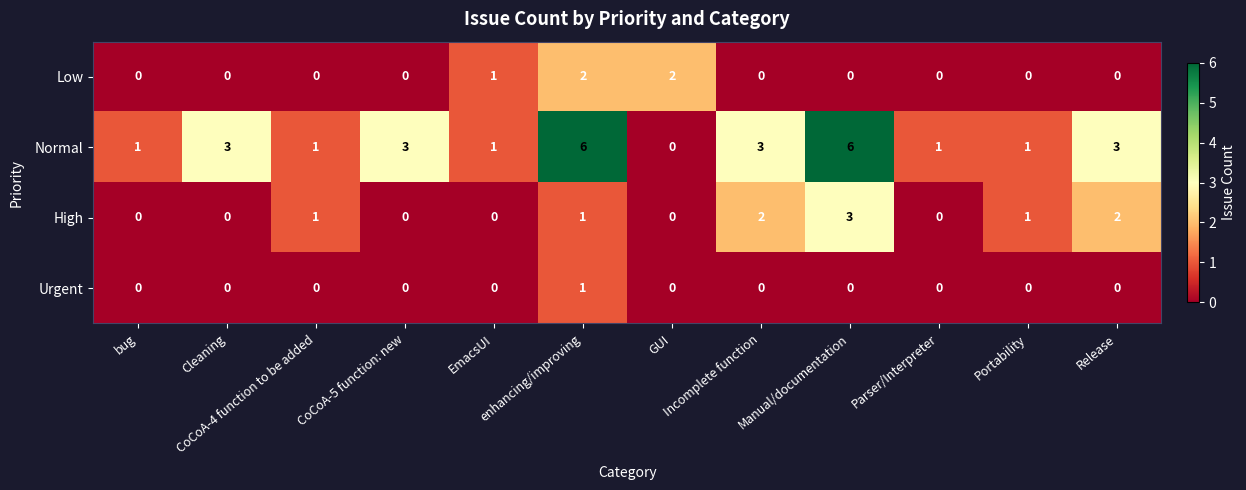

What is the greatest value displayed?

6